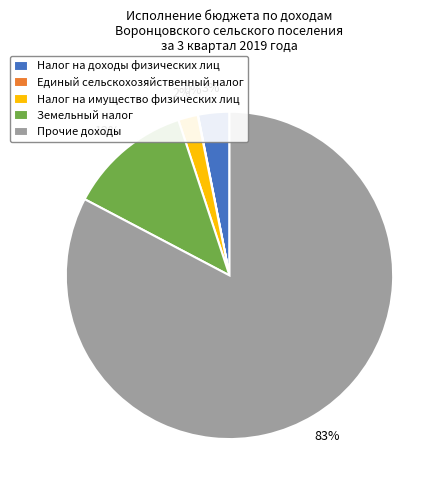

True or false: Земельный налог accounts for 1% of the total.

False